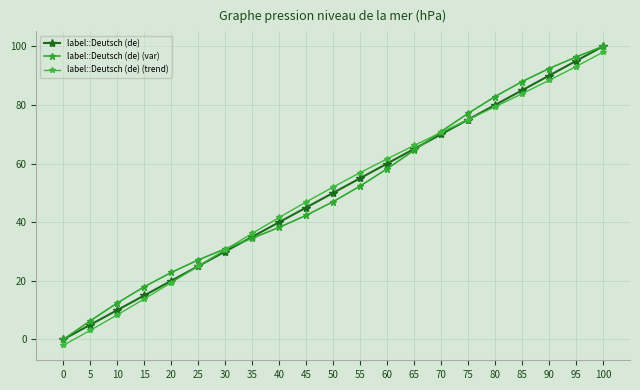

What is the average value of the label::Deutsch (de) (trend) series?

49.9